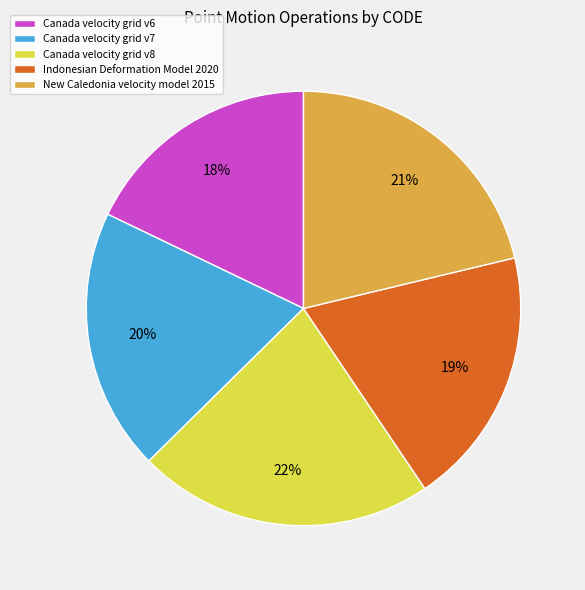

Is there any slice that represents more than half of the pie?

No